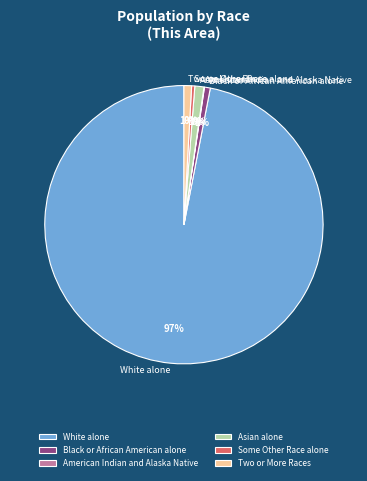

To the nearest percent, what portion does Asian alone represent?

1%